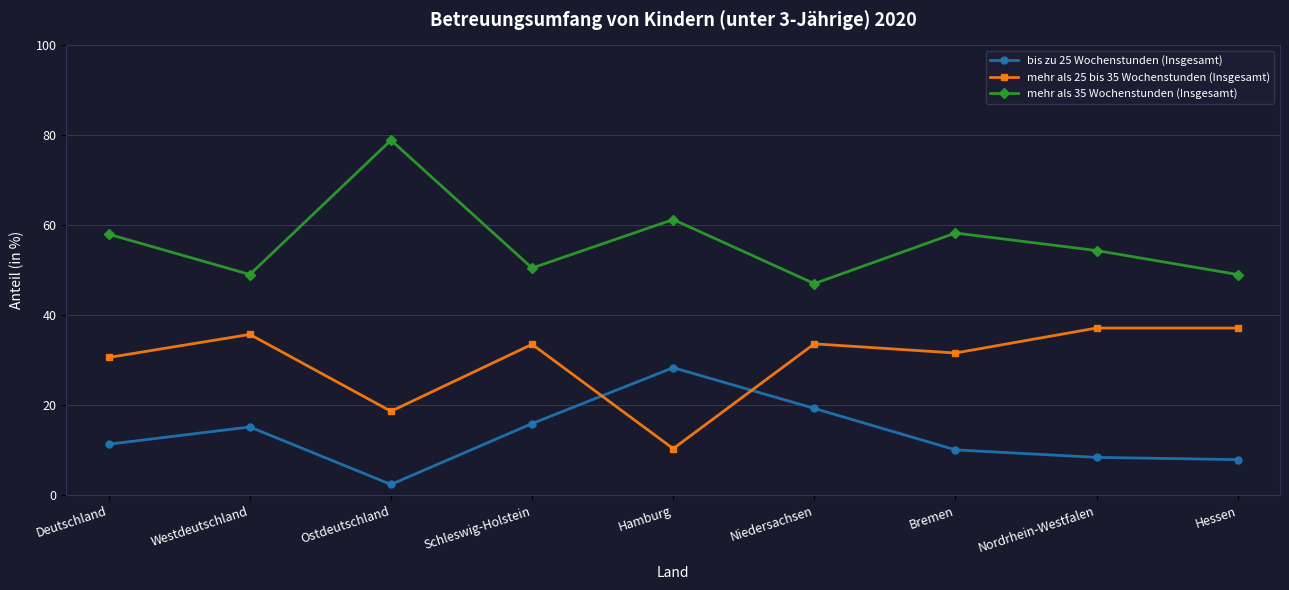

What is the total value across all series at Deutschland?

100.0